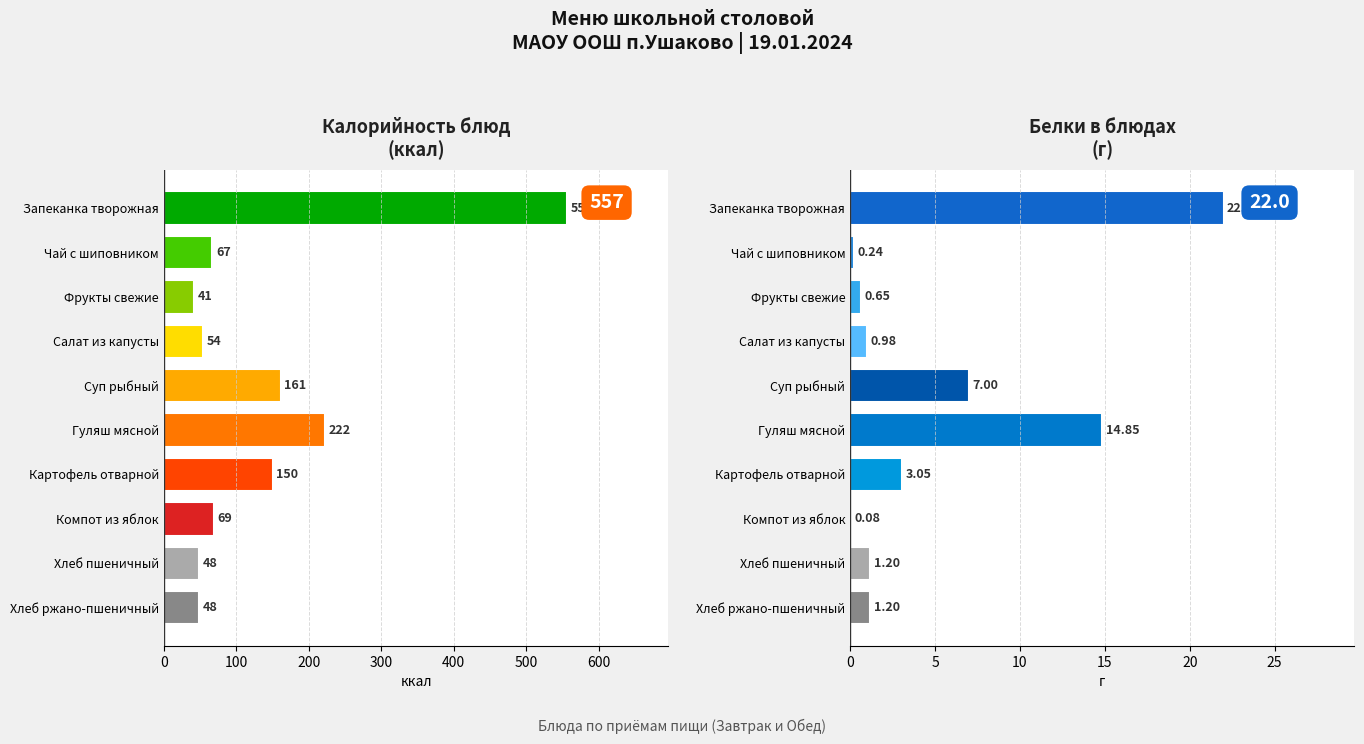

Reading left to right, extract all data points from this chart.

Калорийность: 557.0	66.9	41.1	53.5	161.0	222.3	150.0	68.9	48.2	48.2
Белки: 22.0	0.2	0.7	1.0	7.0	14.8	3.1	0.1	1.2	1.2